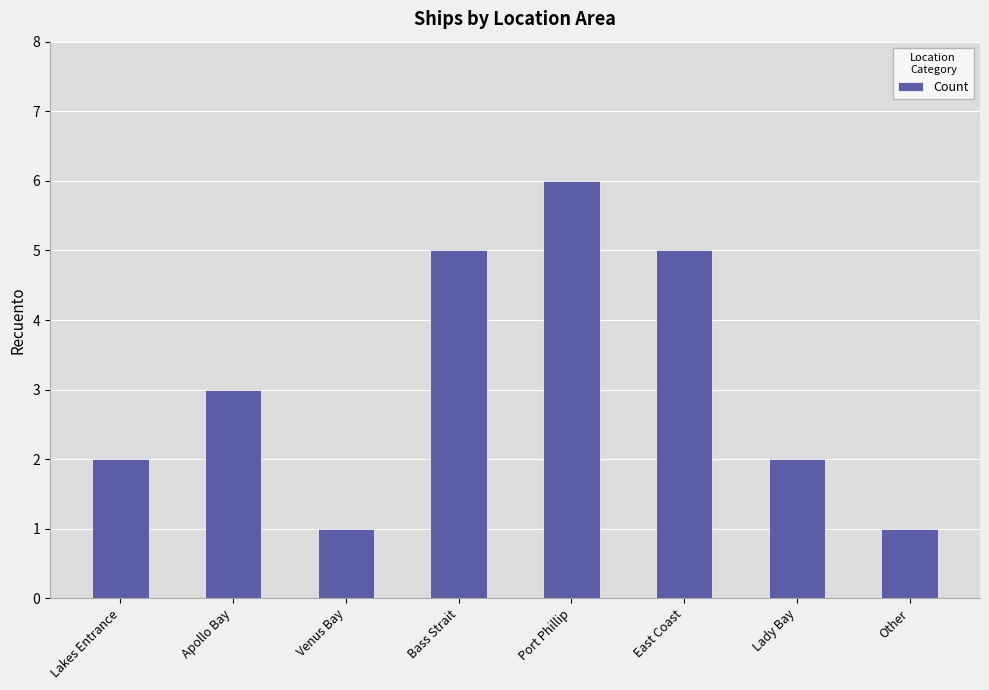

Which has a higher value, Other or Lady Bay?

Lady Bay